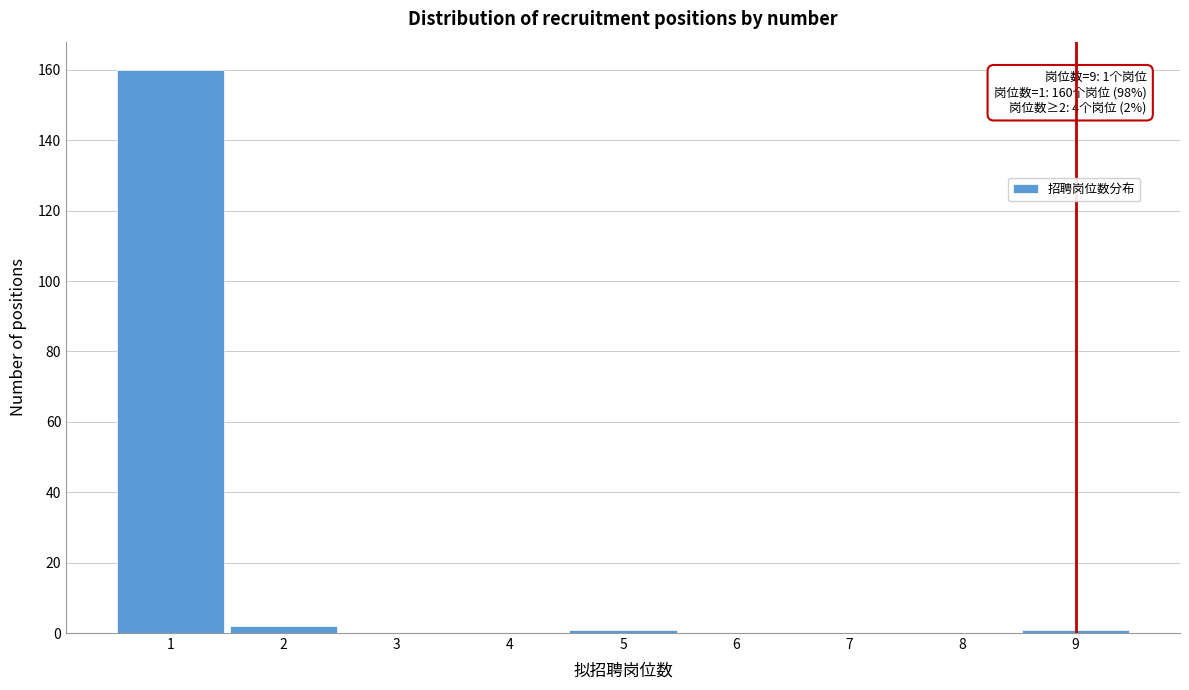

Which range on the x-axis has the tallest bar?

0.5 to 1.5